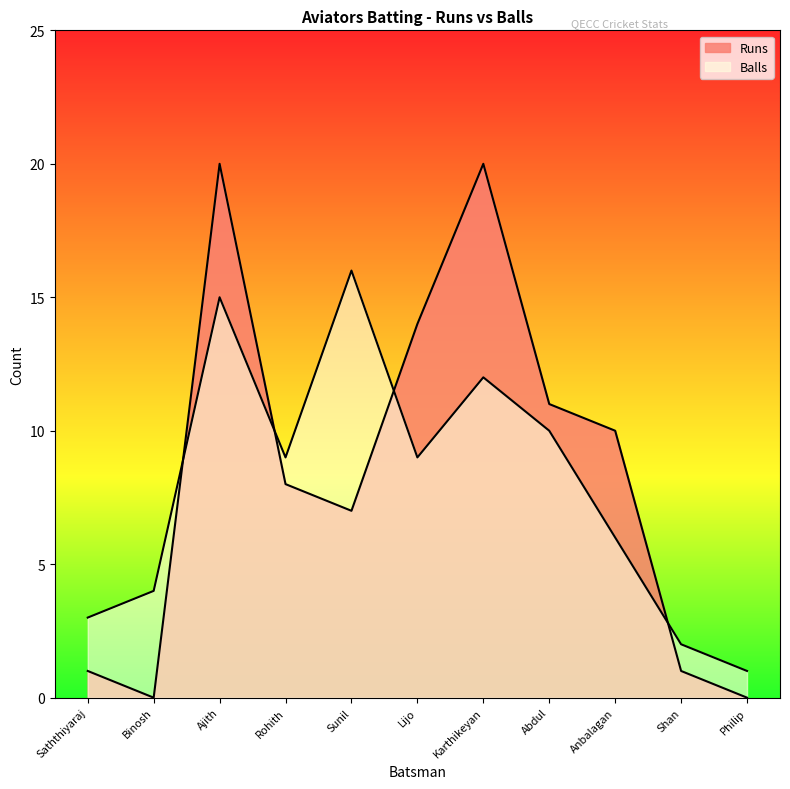

What is the label of the 5th point from the right?

Karthikeyan